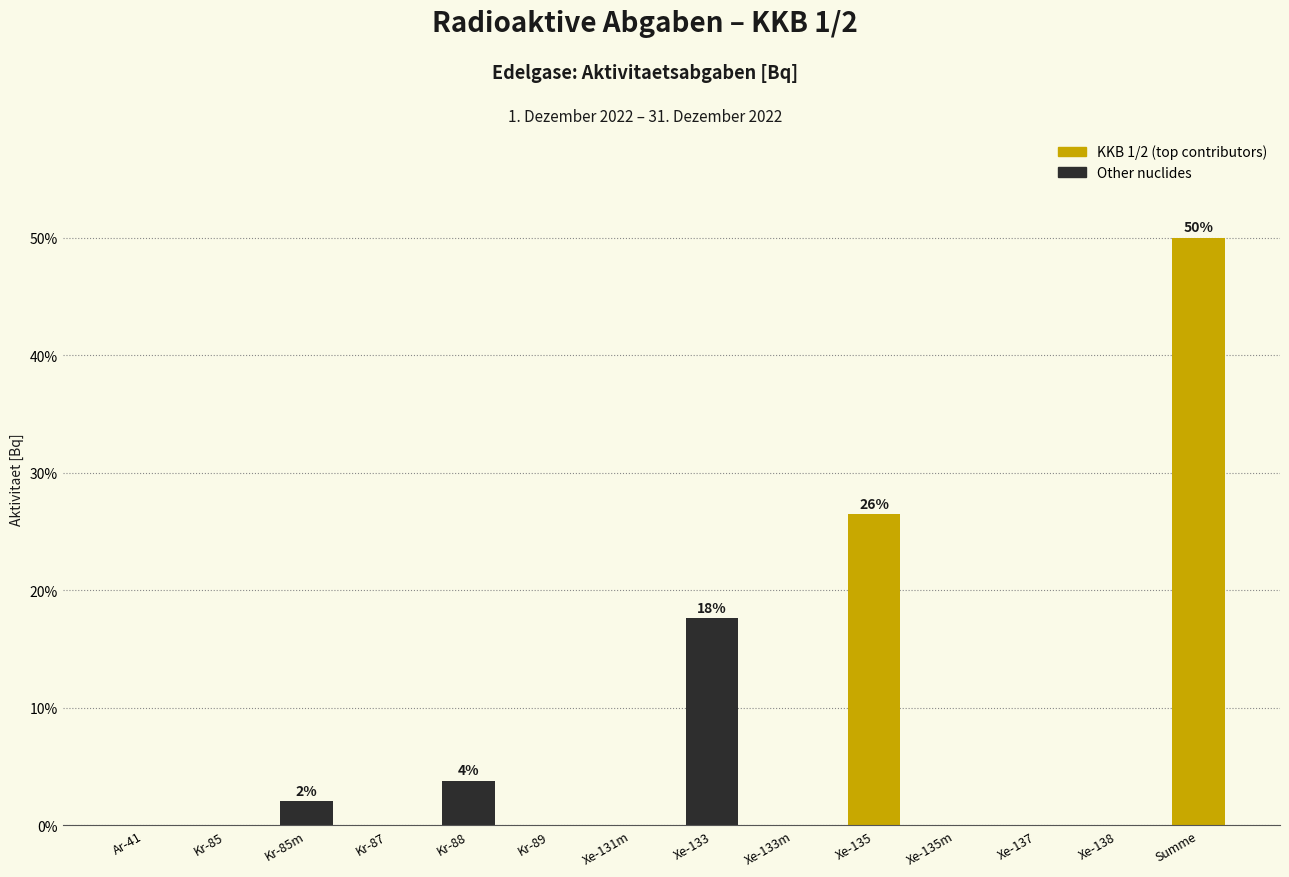

What is the greatest value displayed?

50.0